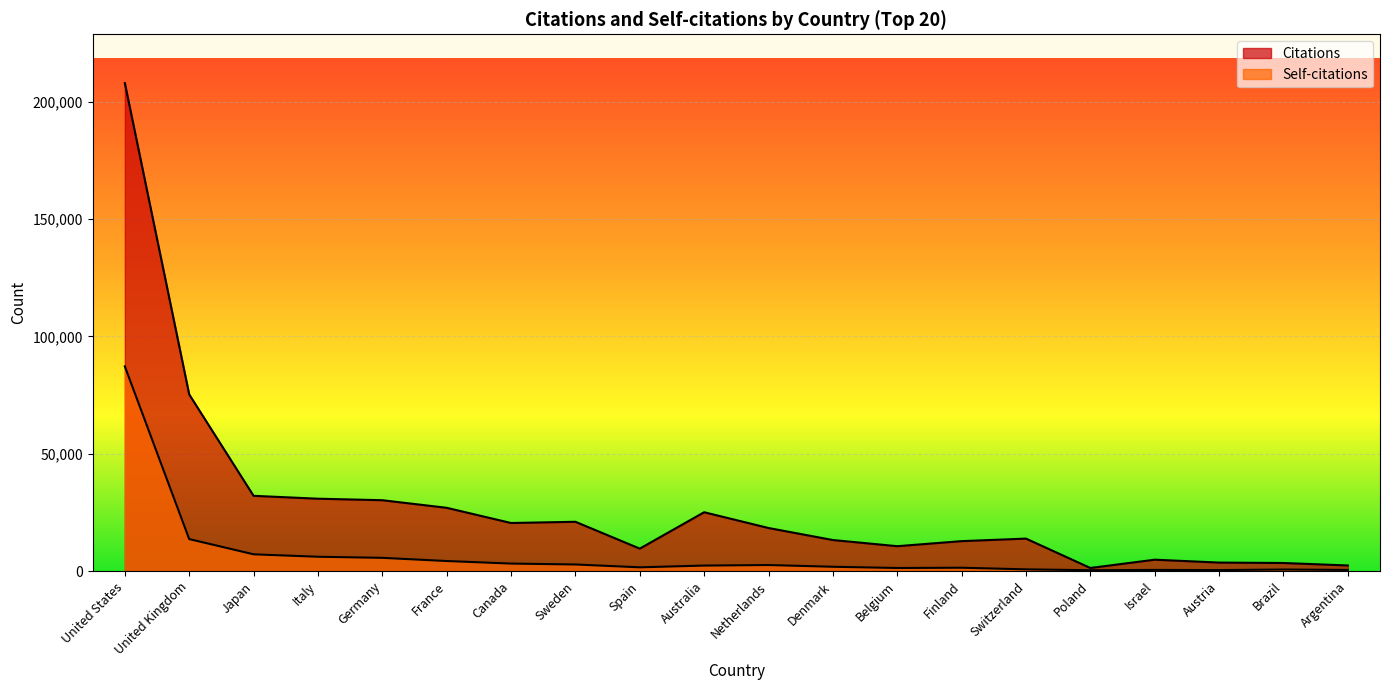

Which series has the widest spread of values?

Citations